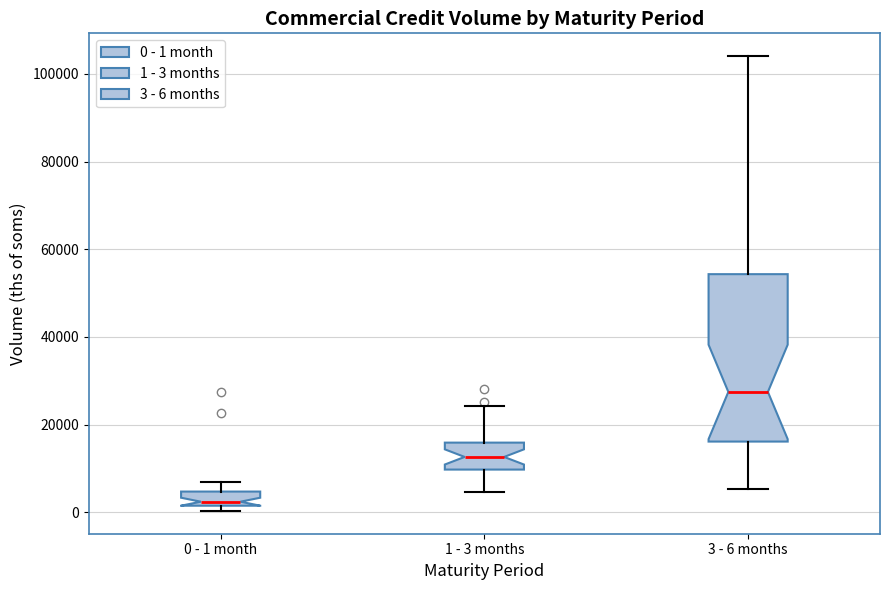

Reading left to right, read every box against the y-axis: the position of its median line, the range the box covers, and the ends of its whiskers. The values are not printed on the chart, so give them approximately, as read against the axis.

0 - 1 month: median 2000 (just above the box's lower edge), box 2000 to 4000, whiskers 0 to 6000
1 - 3 months: median 12000, box 10000 to 16000, whiskers 4000 to 24000
3 - 6 months: median 28000, box 16000 to 54000, whiskers 6000 to 104000